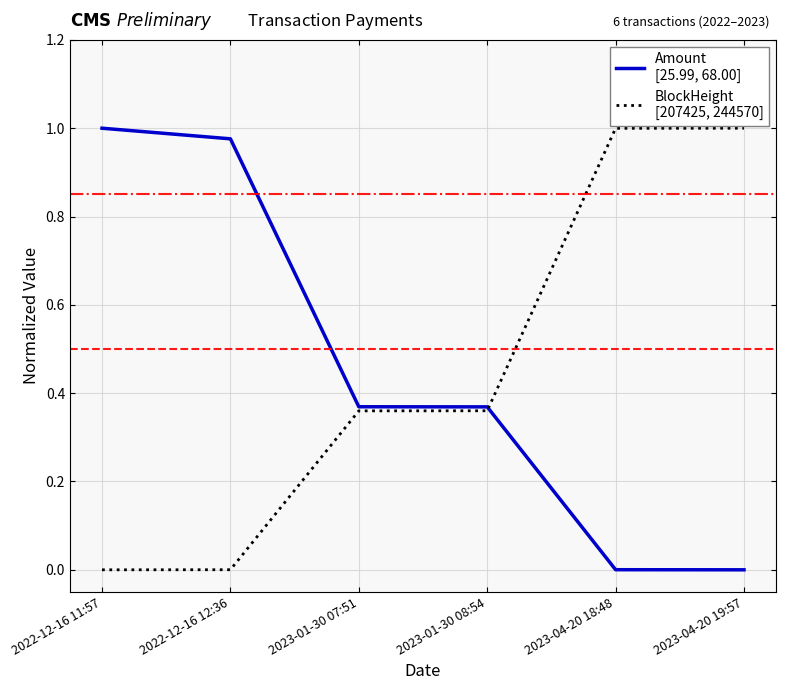

What is the total value across all series at 2023-01-30 07:51?

0.7